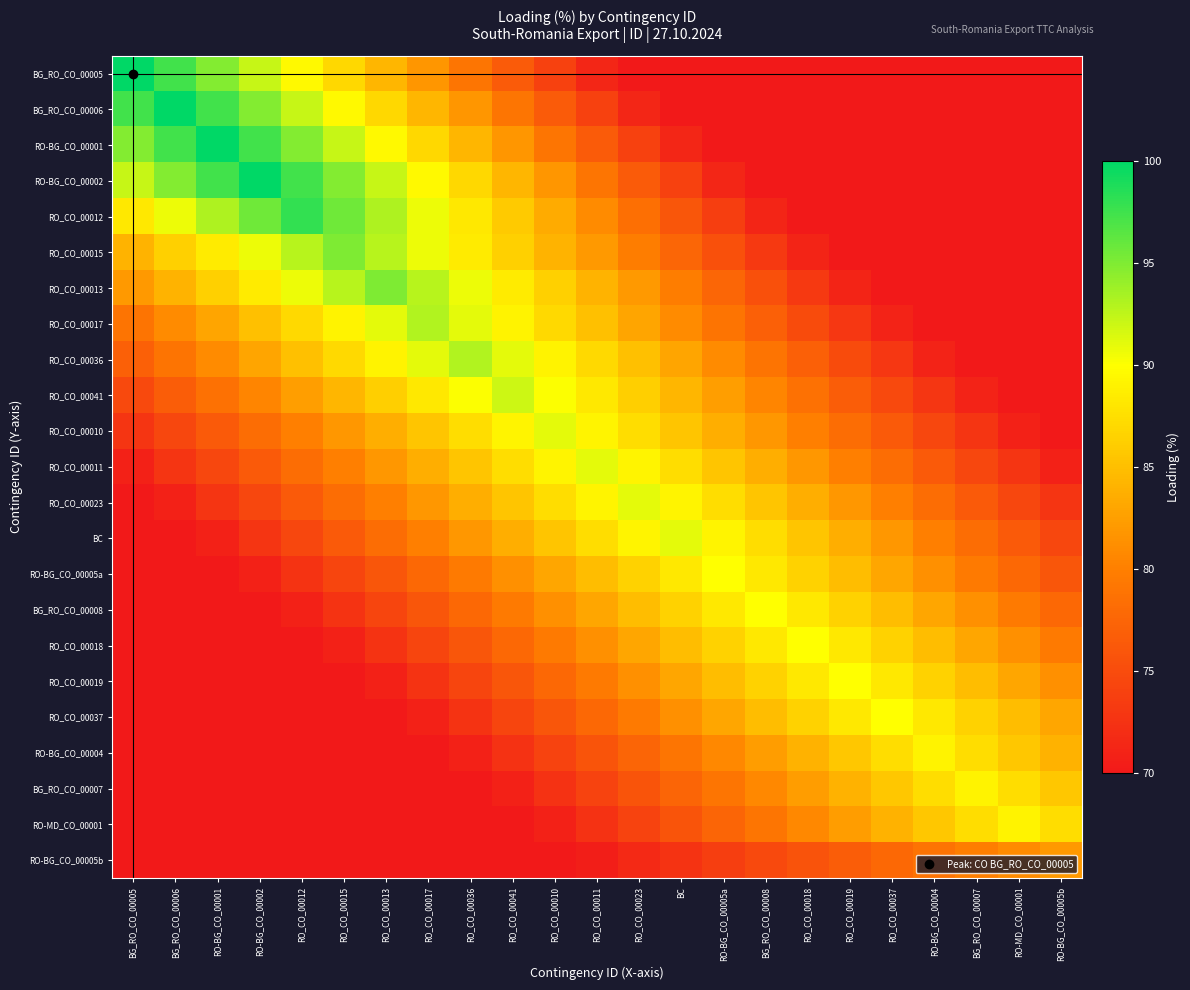

What is the difference between the highest and lowest values at RO_CO_00012?

28.0